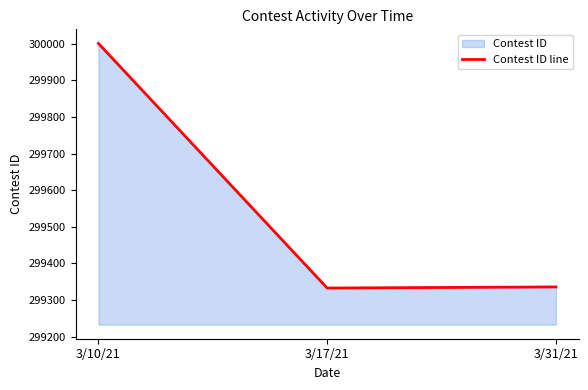

How many series are shown in this chart?

1